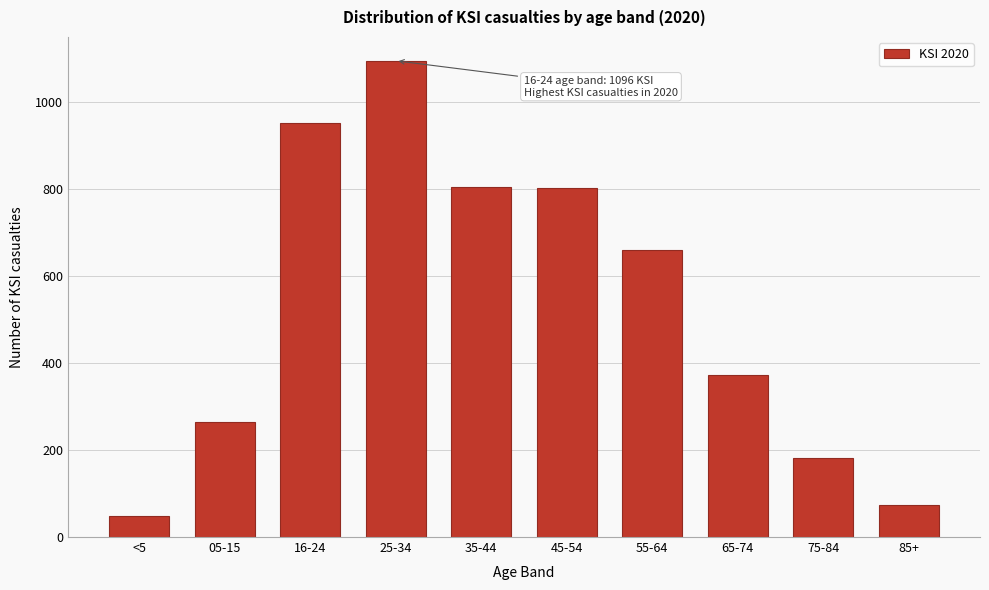

What is the minimum value shown in the chart?

49